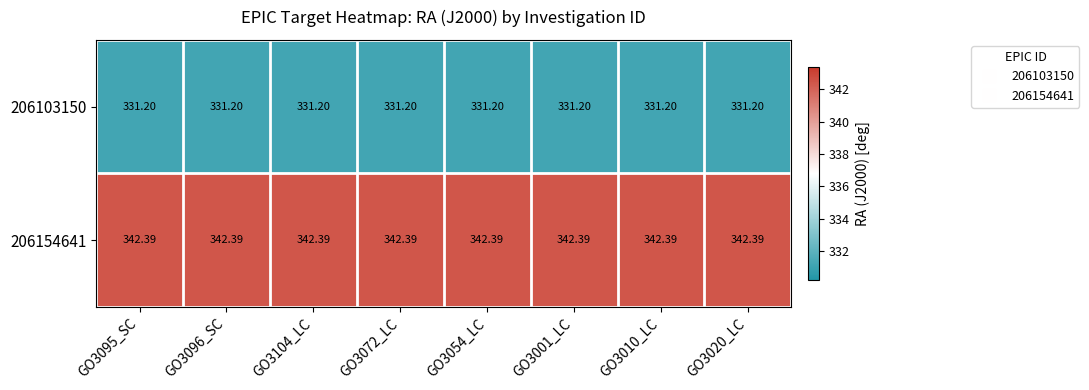

Is the value of 206103150 at GO3095_SC greater than the value of 206154641 at GO3095_SC?

No